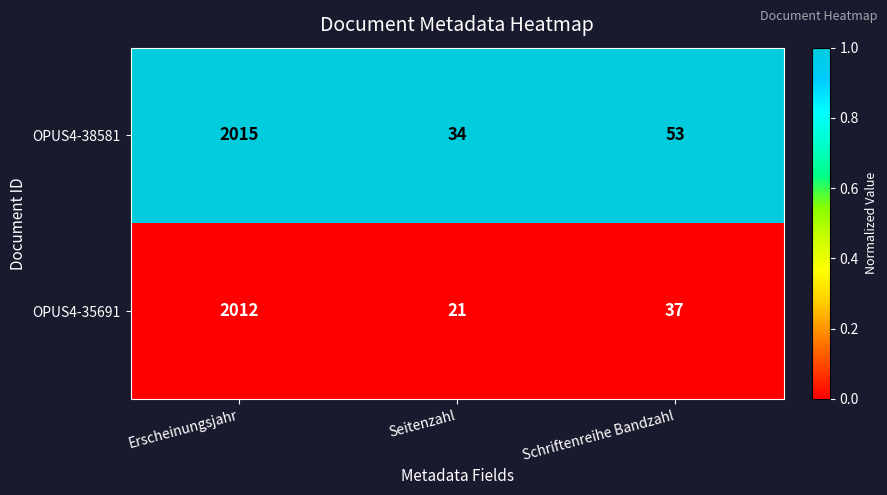

Which series has the largest total across all categories?

OPUS4-38581